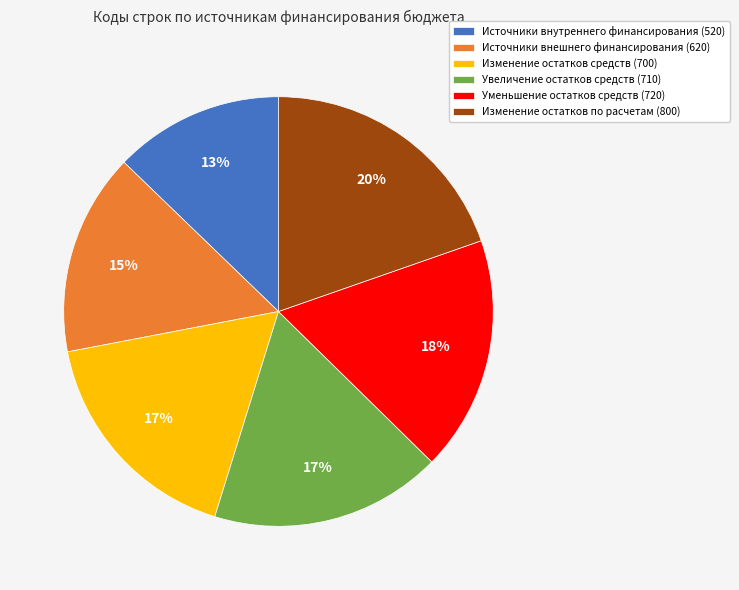

What is the ratio of the value at Источники внутреннего финансирования (520) to the value at Уменьшение остатков средств (720)?

0.7